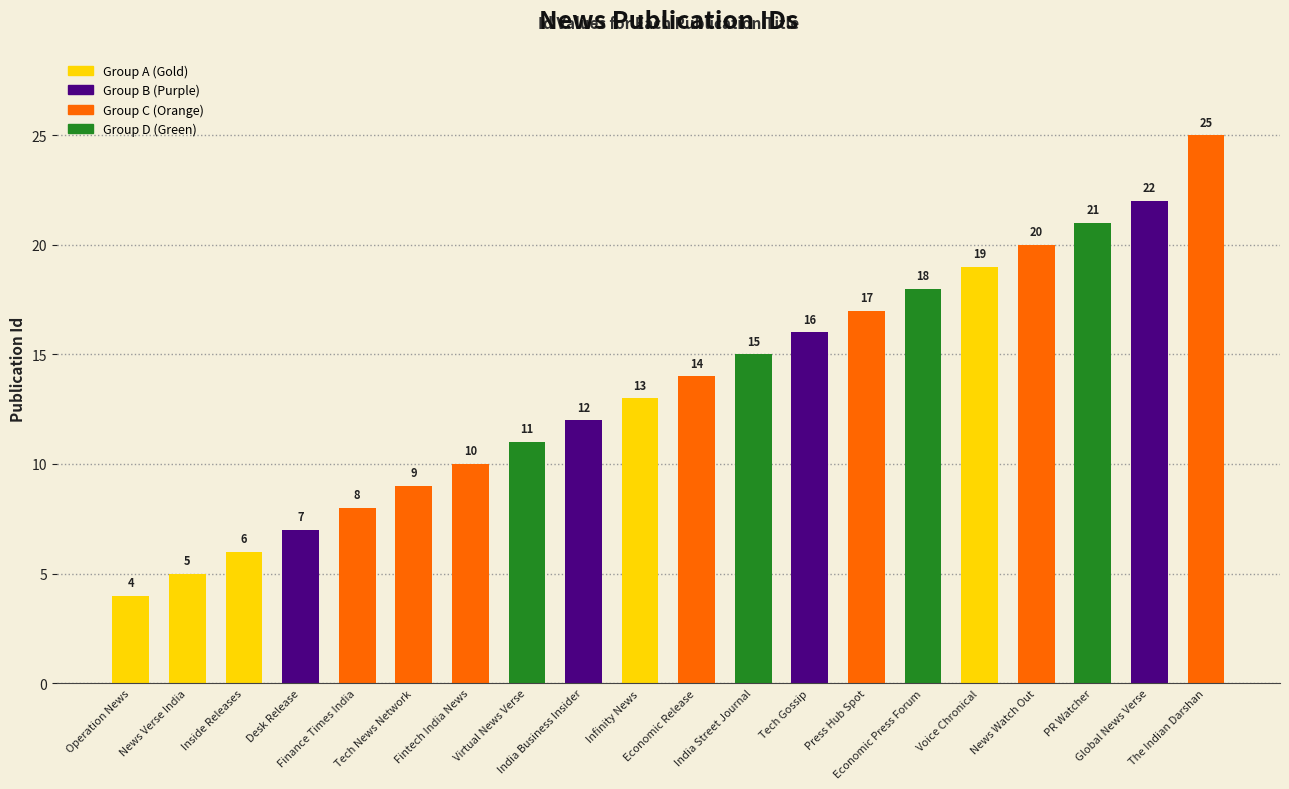

What is the label of the 10th bar from the left?

Infinity News